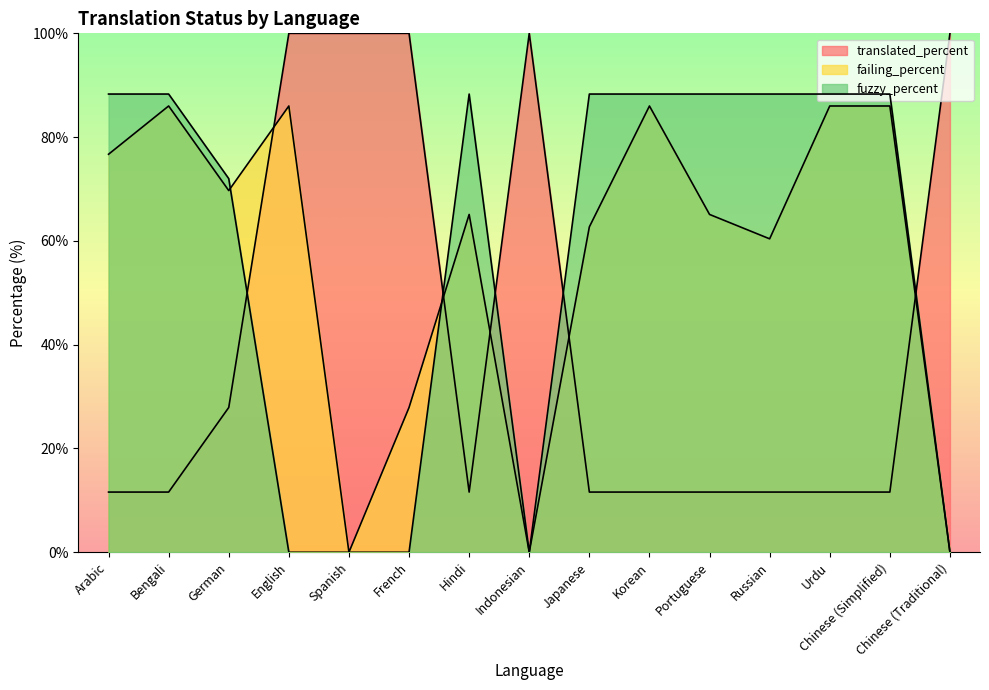

What are all the series names shown in the legend?

translated_percent, failing_percent, fuzzy_percent